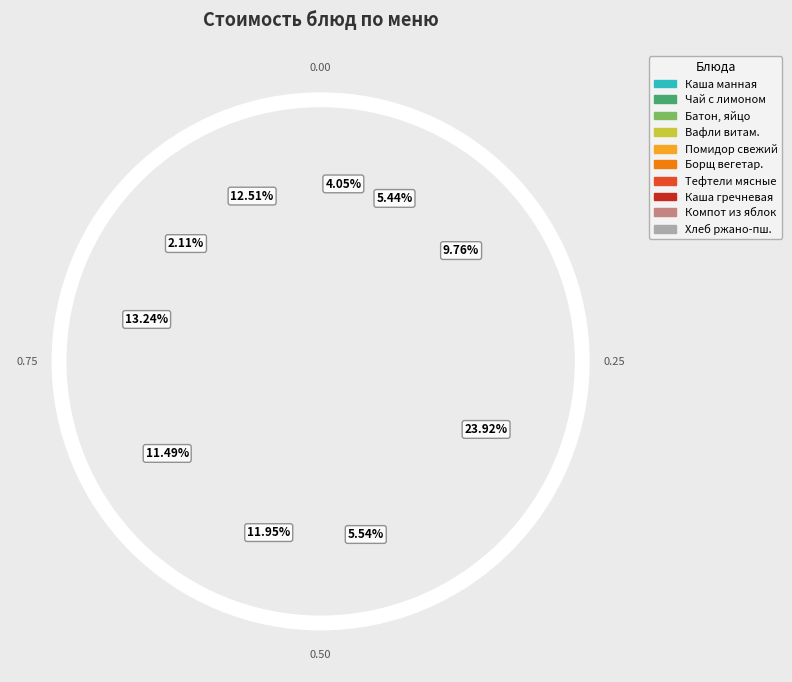

What portion of the pie excludes ТЕФТЕЛИ МЯСНЫЕ В ТОМАТНОМ СОУСЕ?

76.1%